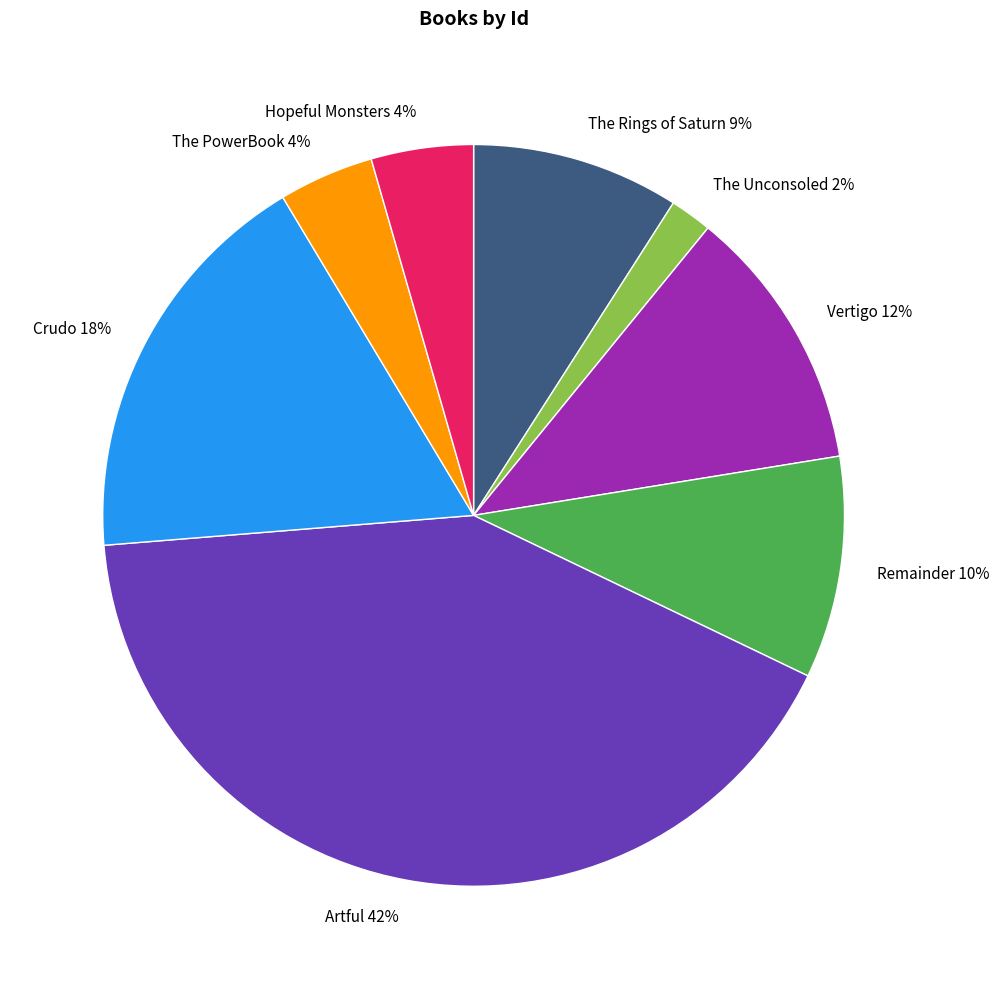

Which category has the smallest portion of the pie?

The Unconsoled